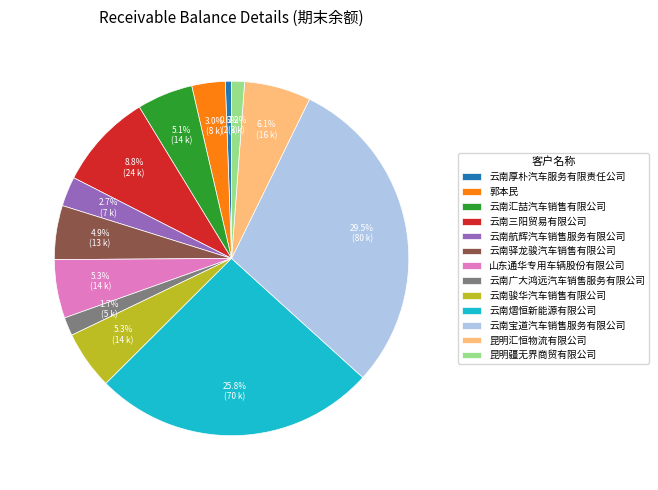

To the nearest percent, what is the difference between the largest and smallest slice percentages?

29%